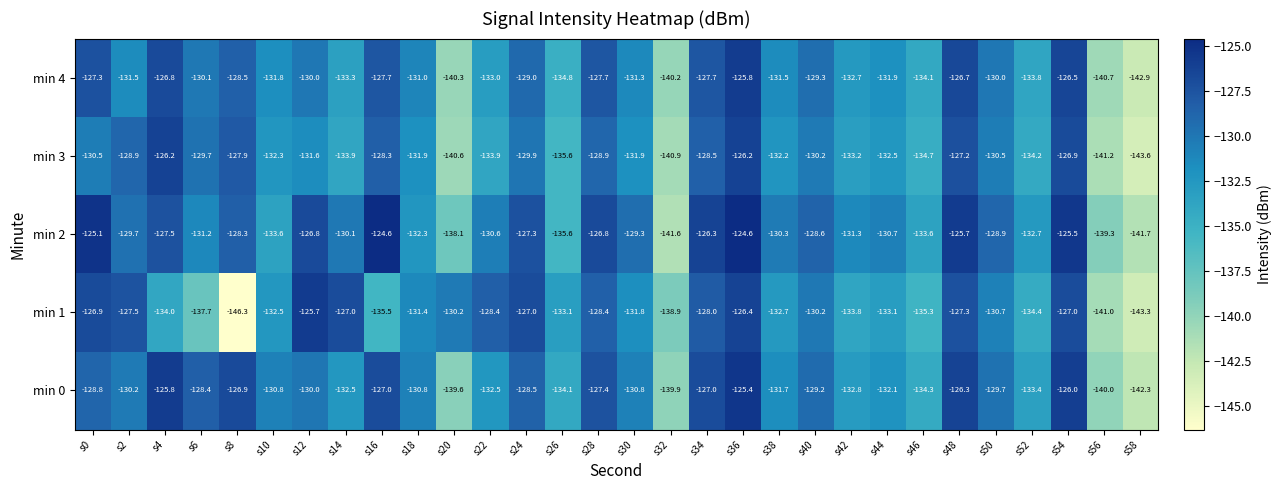

How many categories are shown in the chart?

30